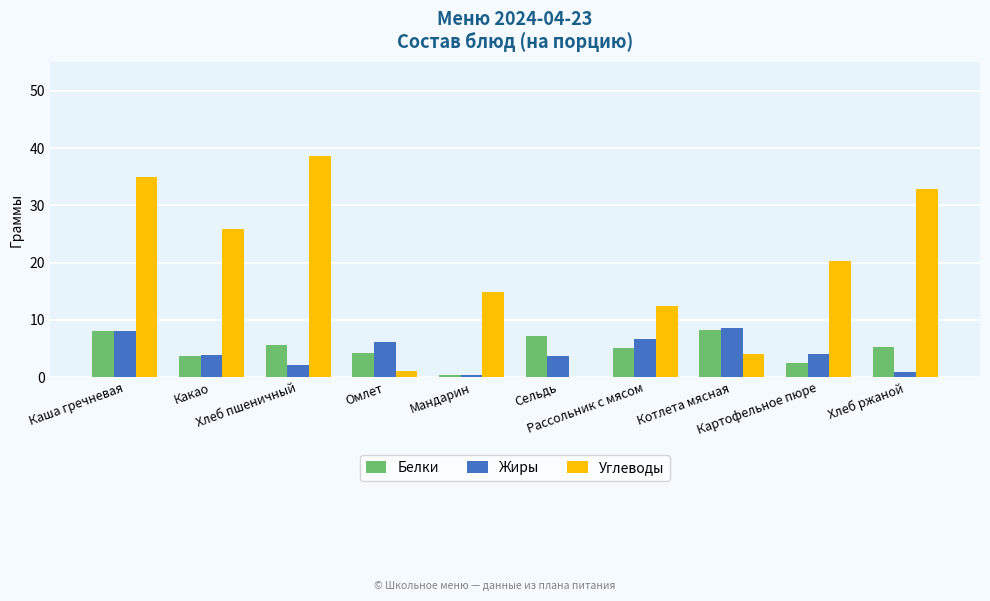

At which category is the sum across all series the highest?

Каша гречневая